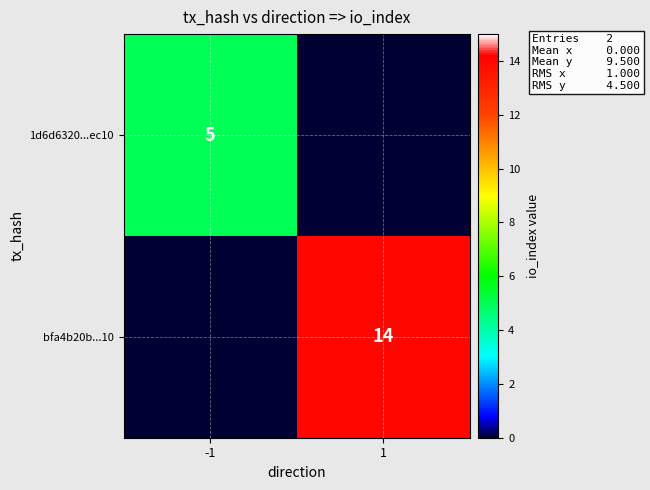

The value of 1d6d6320...ec10 at -1 is 9. True or false?

False